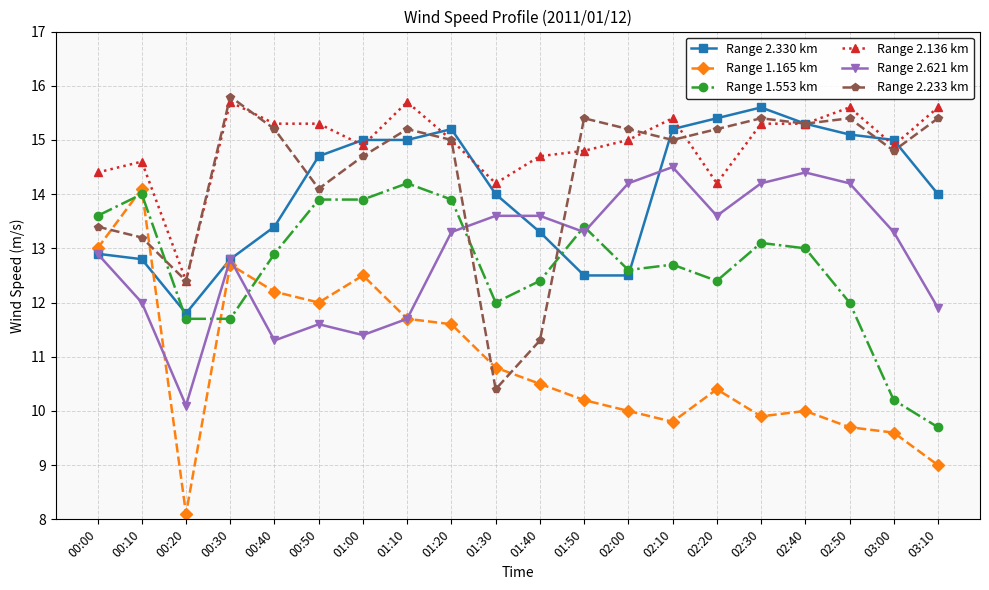

Which series has the largest total across all categories?

Range 2.136 km